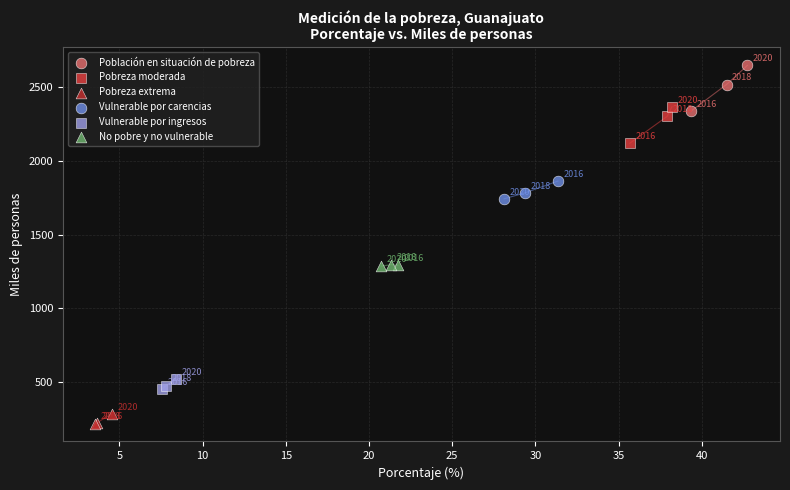

What are all the series names shown in the legend?

Población en situación de pobreza, Pobreza moderada, Pobreza extrema, Vulnerable por carencias, Vulnerable por ingresos, No pobre y no vulnerable